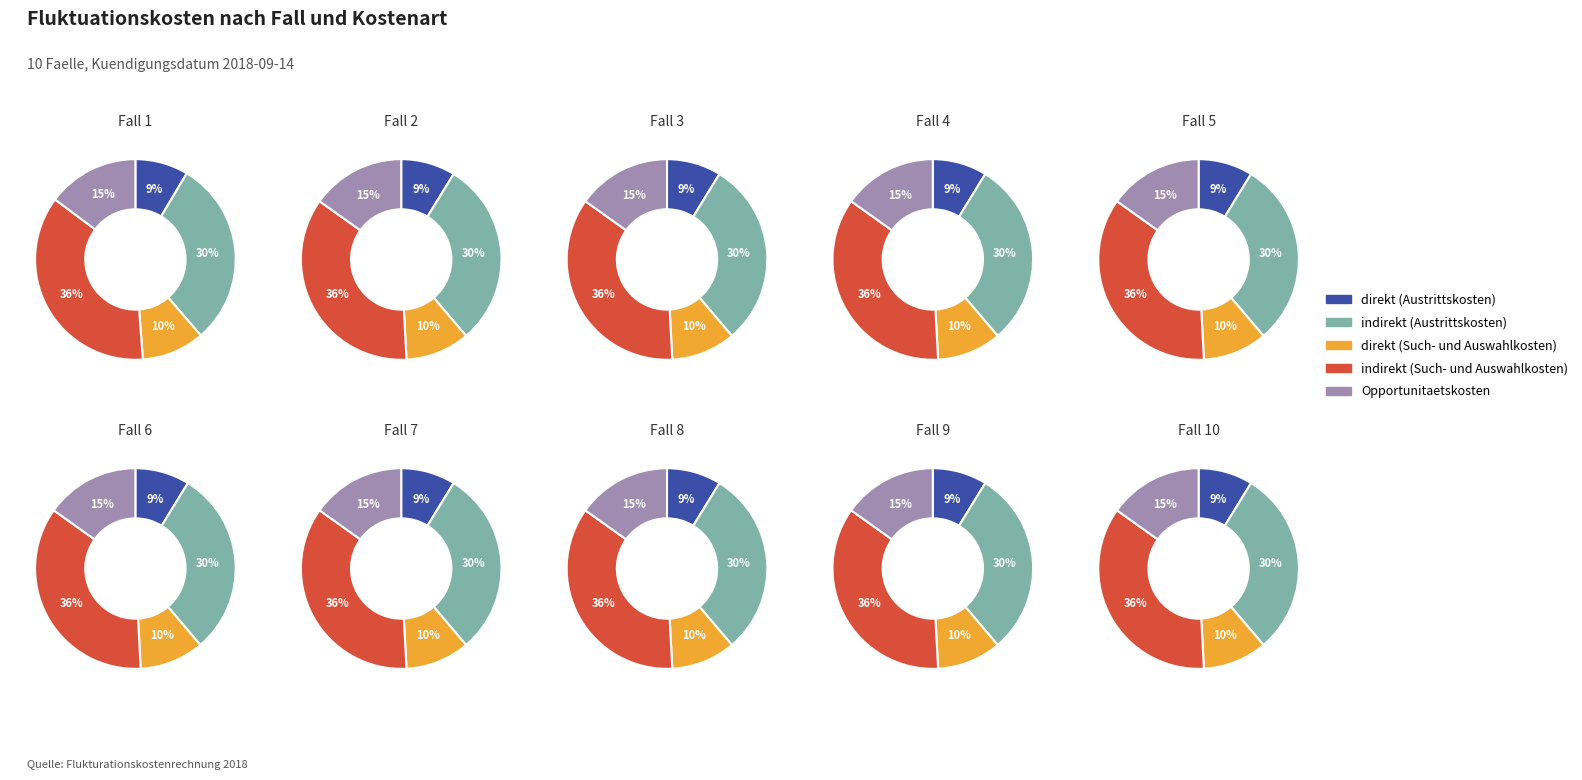

Does any single category account for the majority?

No